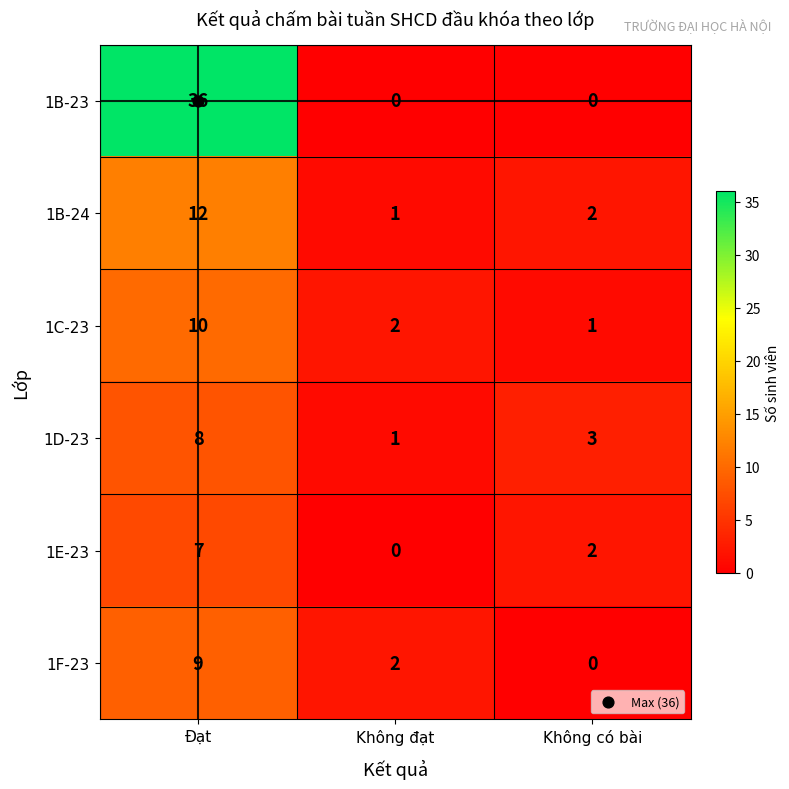

What is the total value across all series at Không có bài?

8